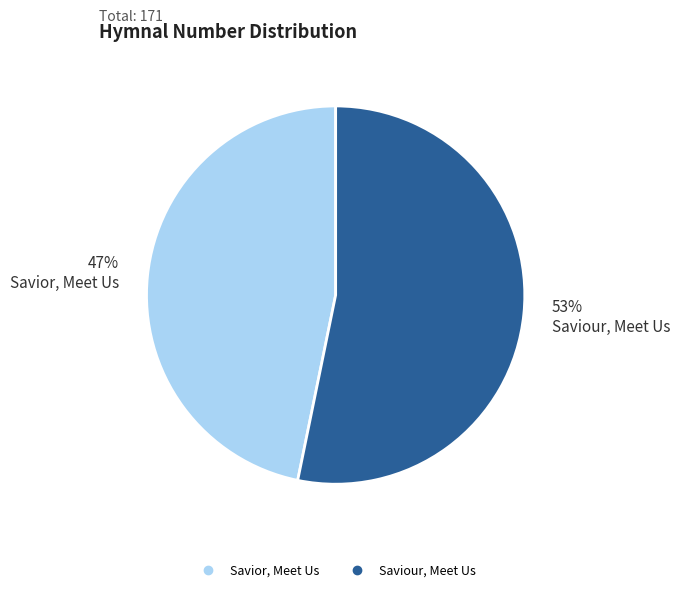

Rank the categories by value from highest to lowest.

Saviour, Meet Us, Savior, Meet Us